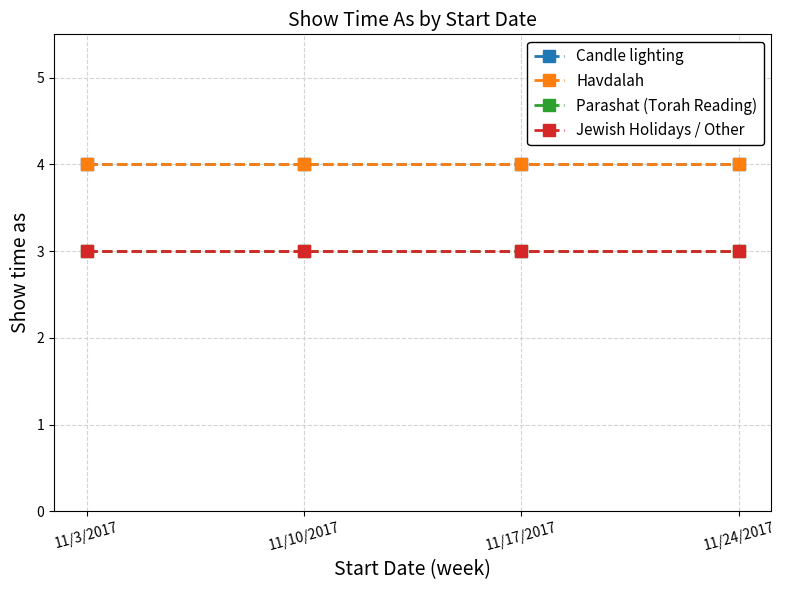

True or false: Parashat (Torah Reading) has a value of 3 at 11/3/2017.

True